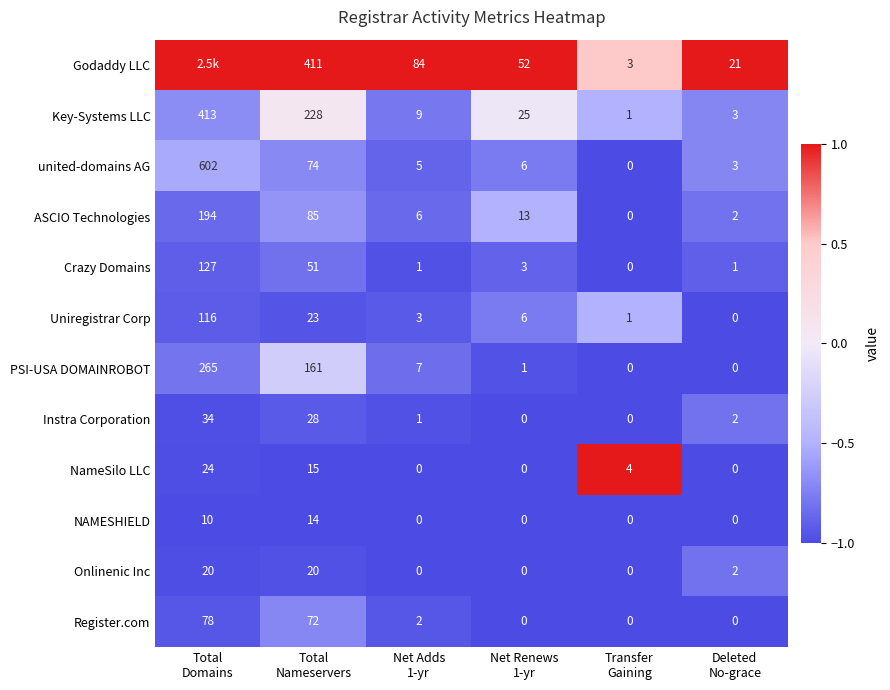

What is the sum of all Register.com values?

152